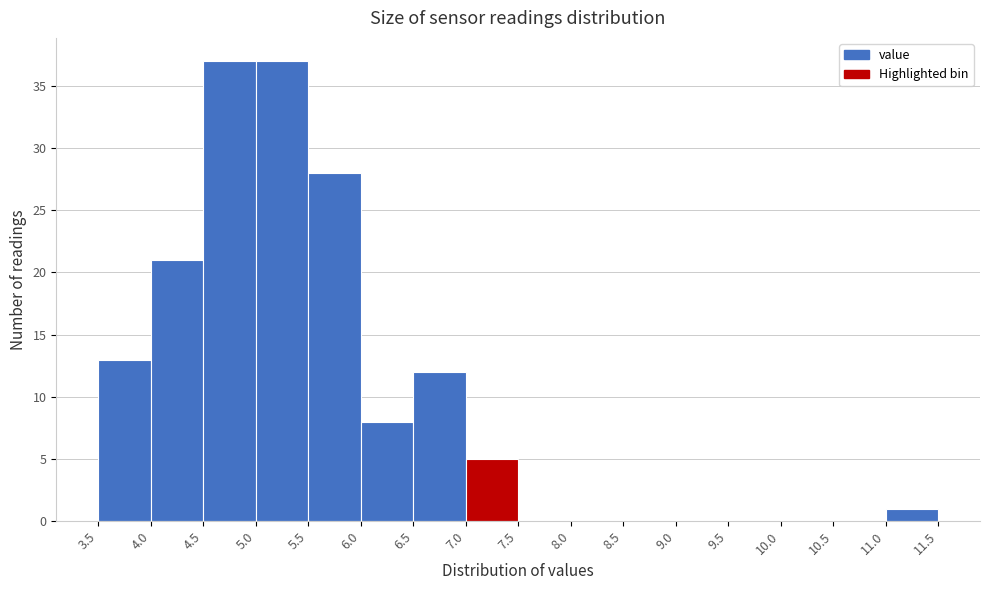

Reading left to right, transcribe this chart: for each bar, give the range it covers on the x-axis and its height. The values are not printed on the chart, so give them approximately, as read against the axis.

3.5 to 4.0: 13
4.0 to 4.5: 21
4.5 to 5.0: 37
5.0 to 5.5: 37
5.5 to 6.0: 28
6.0 to 6.5: 8
6.5 to 7.0: 12
7.0 to 7.5: 5
7.5 to 8.0: 0
8.0 to 8.5: 0
8.5 to 9.0: 0
9.0 to 9.5: 0
9.5 to 10.0: 0
10.0 to 10.5: 0
10.5 to 11.0: 0
11.0 to 11.5: 1